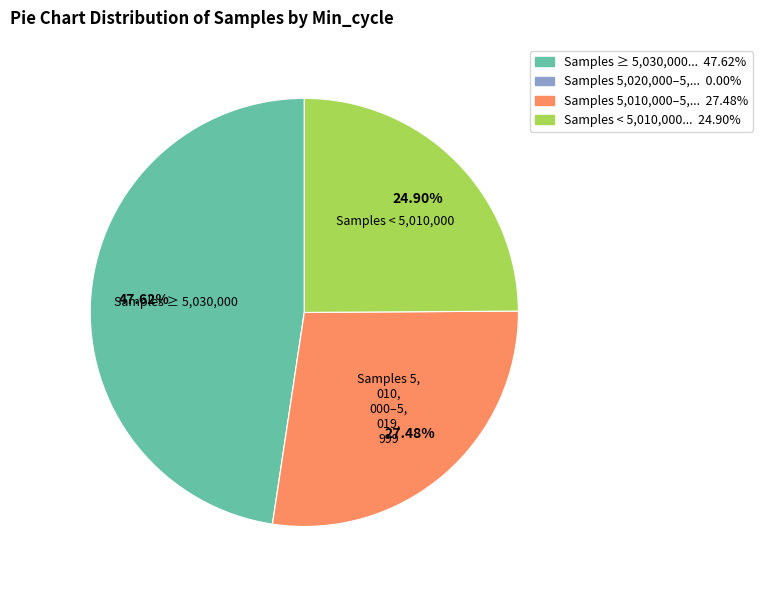

Does any single category account for the majority?

No